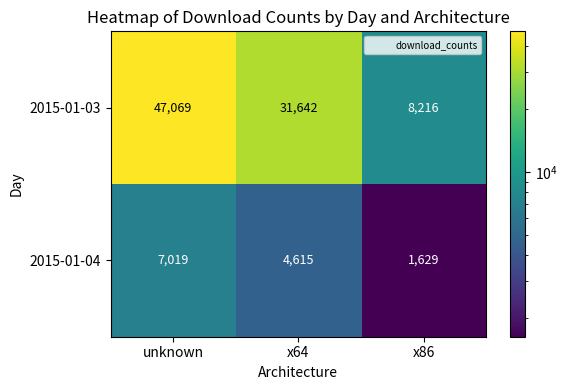

Rank the series by their maximum value, from highest to lowest.

2015-01-03, 2015-01-04